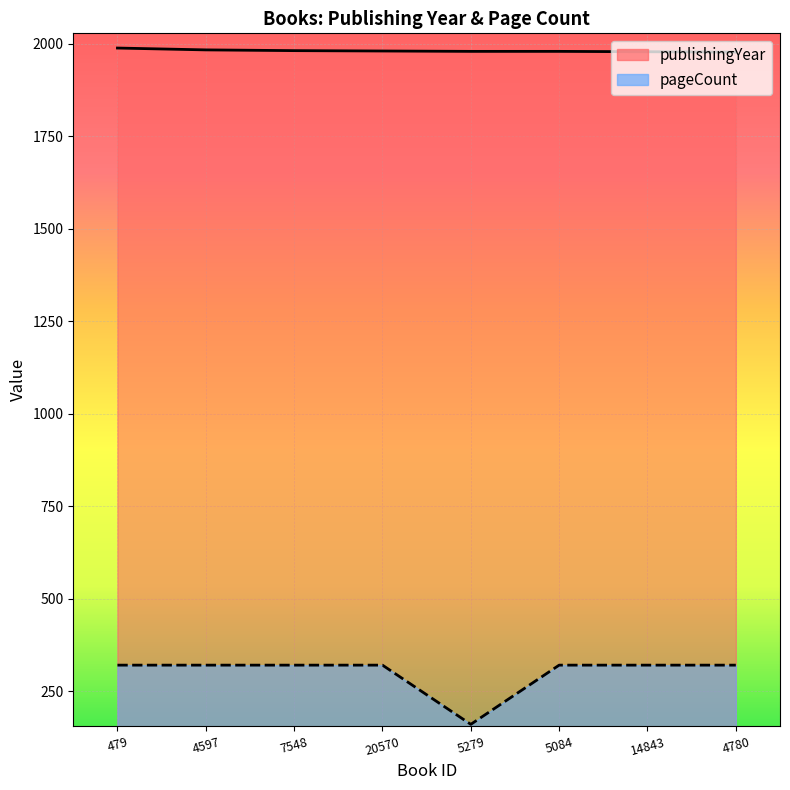

True or false: publishingYear and pageCount intersect in this chart.

False